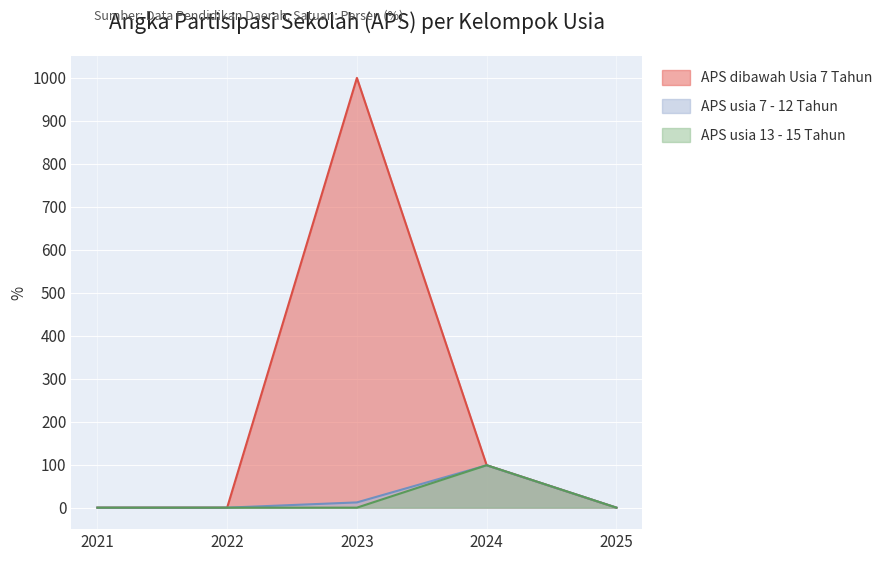

Which series has the largest range (max minus min)?

APS dibawah Usia 7 Tahun